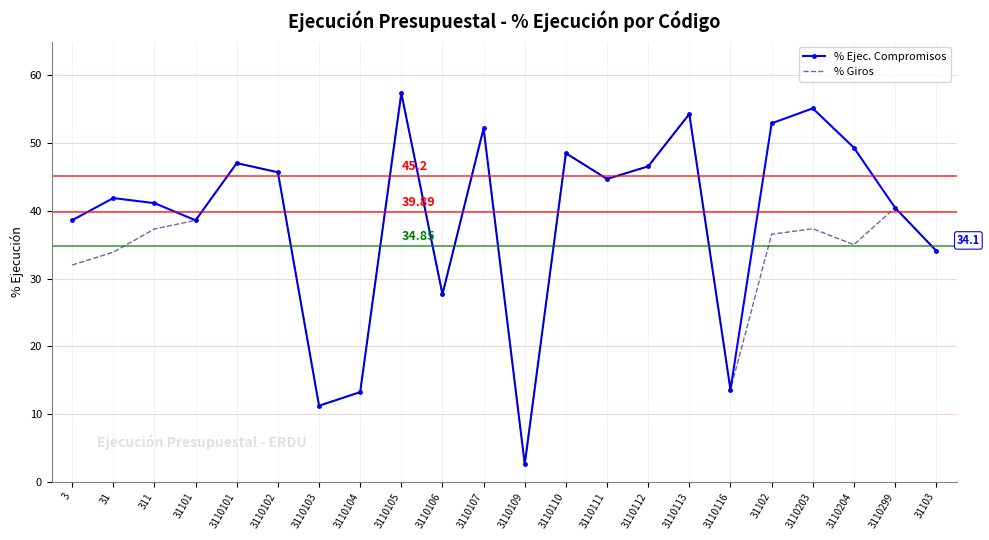

What position from the left is 3110106?

10